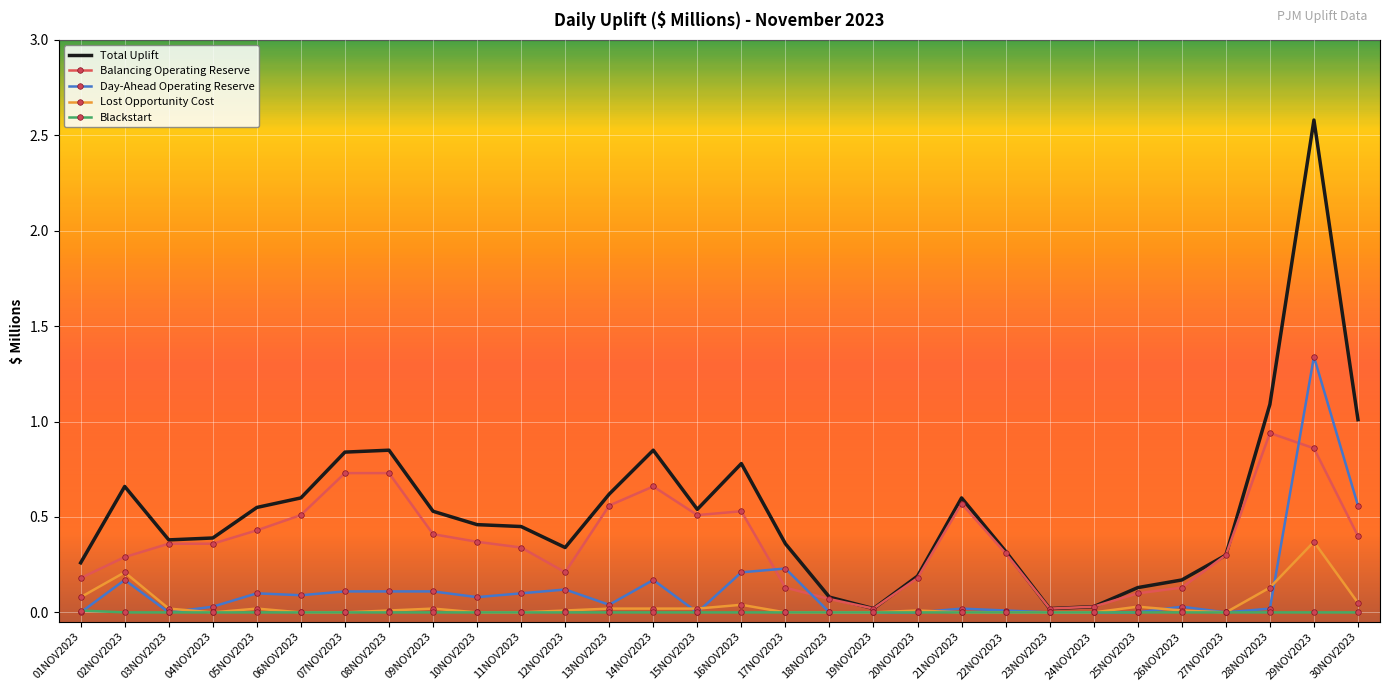

What is the total value across all series at 28NOV2023?

2.2